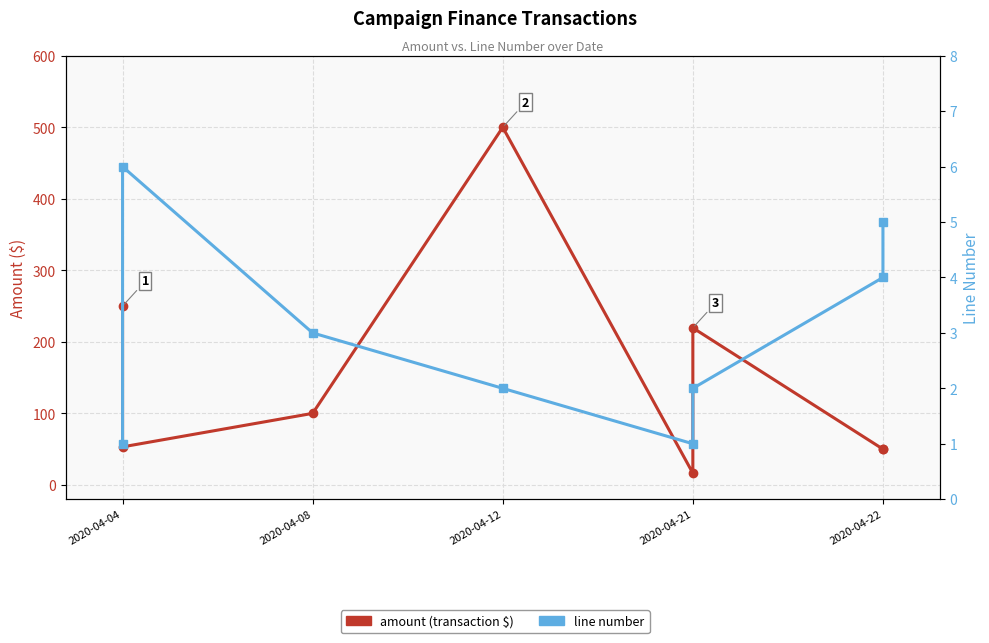

What position from the left is 2020-04-08?

2